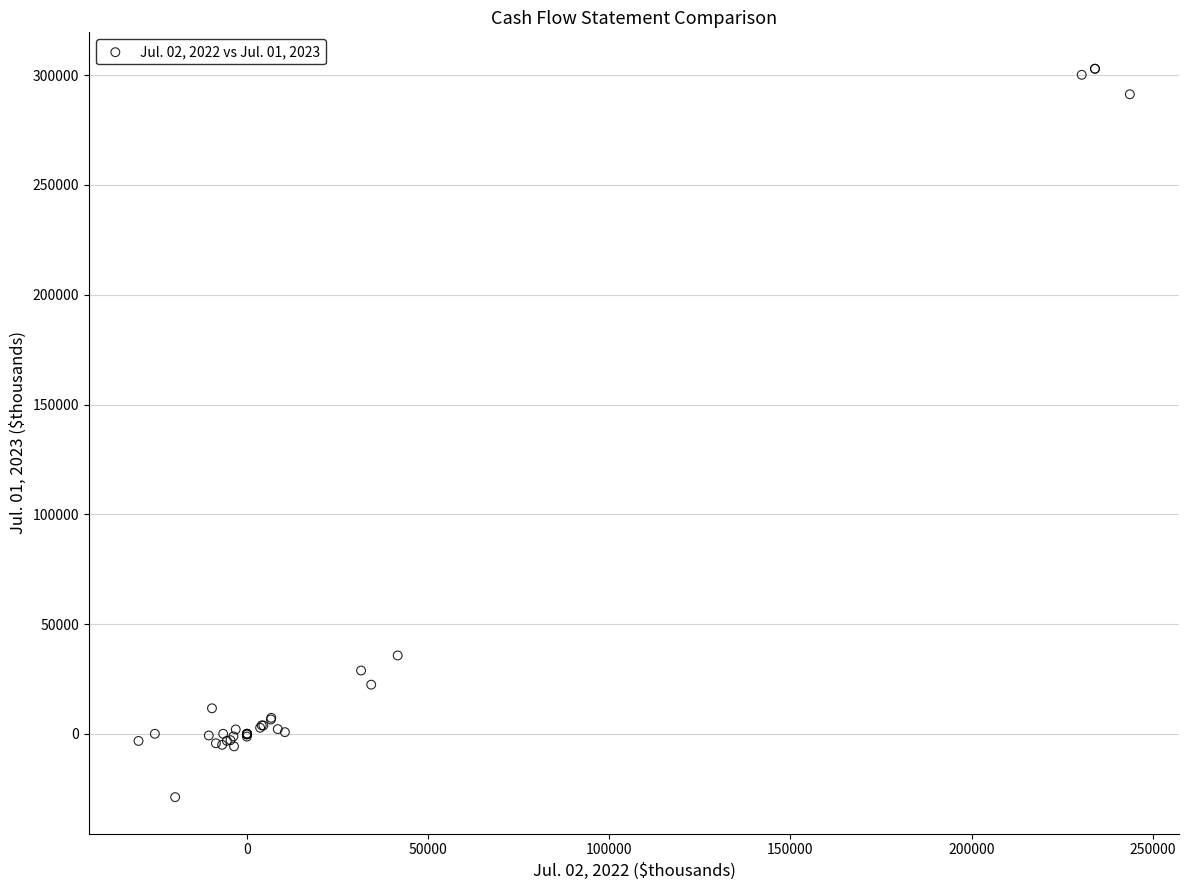

What Y value in the scatter plot is closest to 137046?

35675